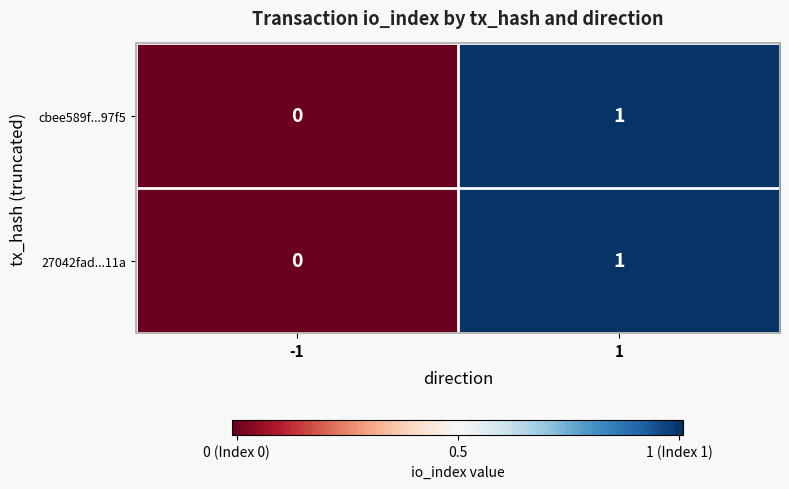

The cbee589f...97f5 series shows 0 at -1. True or false?

True